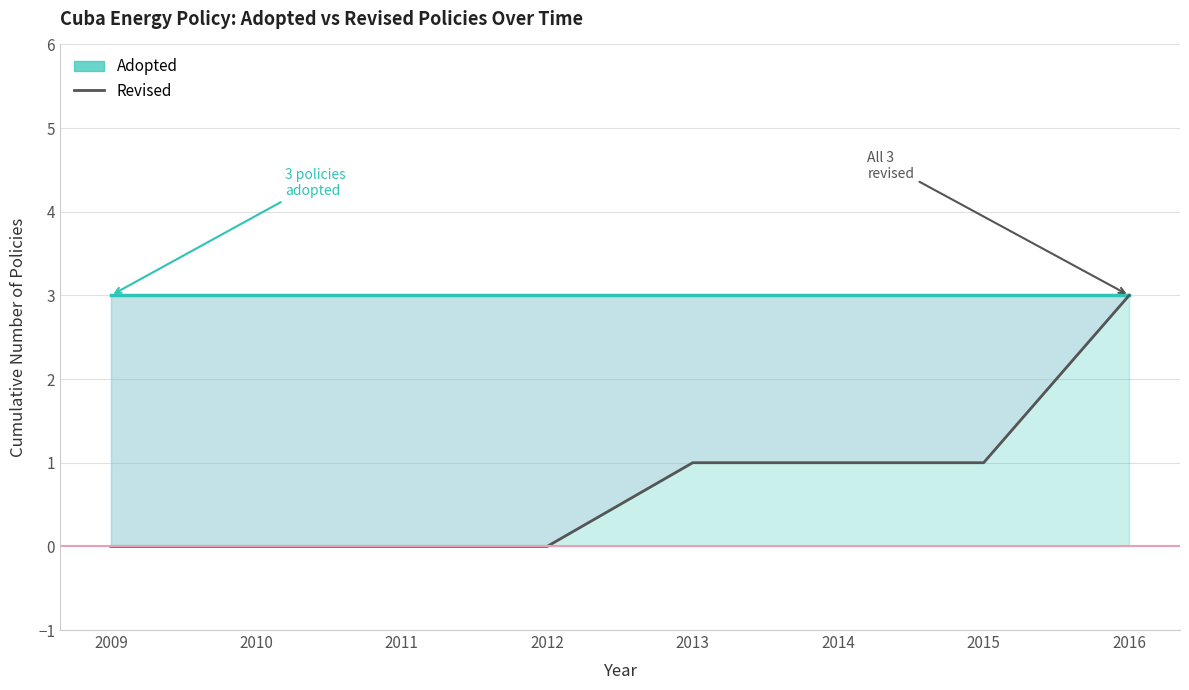

Reading left to right, what are all the values shown in this chart?

2009=0	2010=0	2011=0	2012=0	2013=1	2014=1	2015=1	2016=3